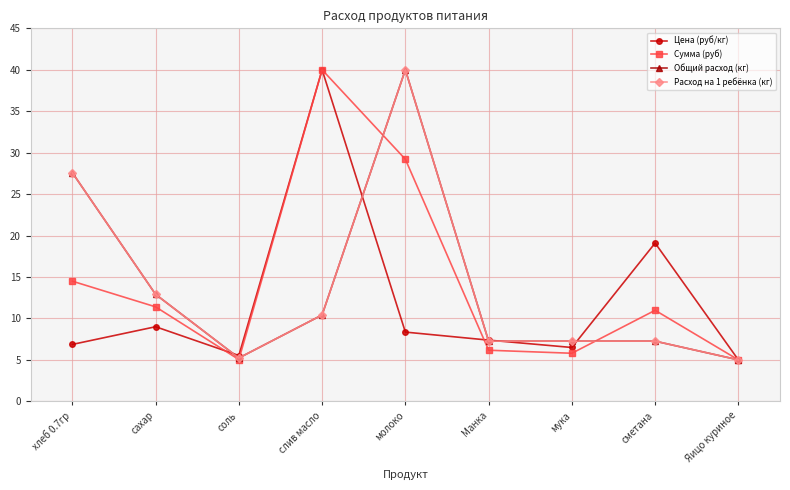

How many lines are shown in the chart?

4